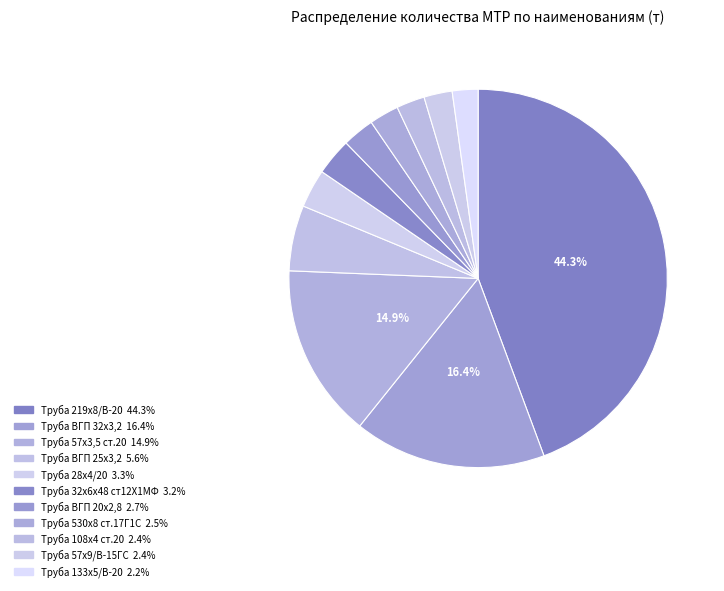

How many segments does this pie chart have?

11